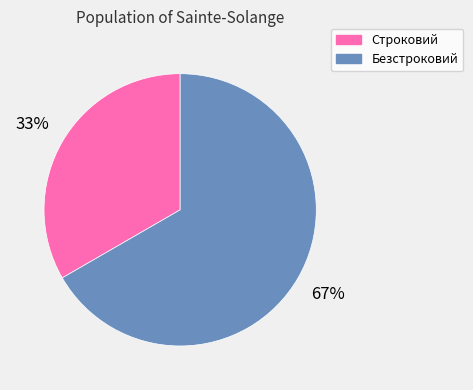

Do Безстроковий and Строковий together represent more than half of the pie?

Yes